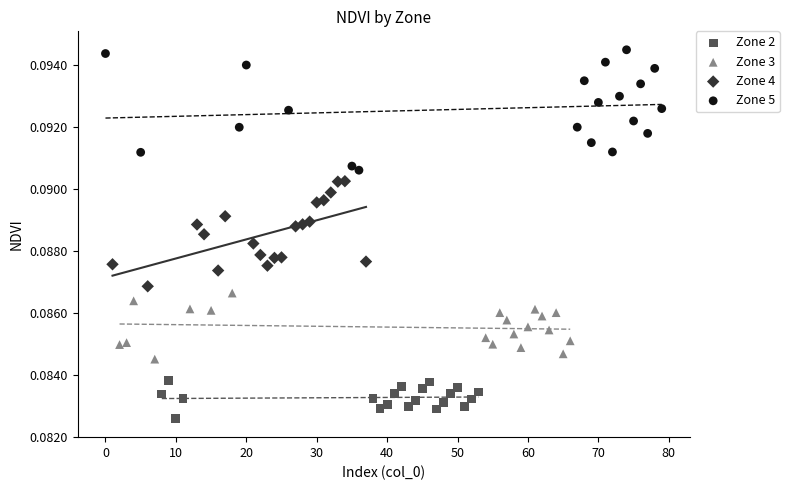

What are all the series names shown in the legend?

Zone 2, Zone 3, Zone 4, Zone 5